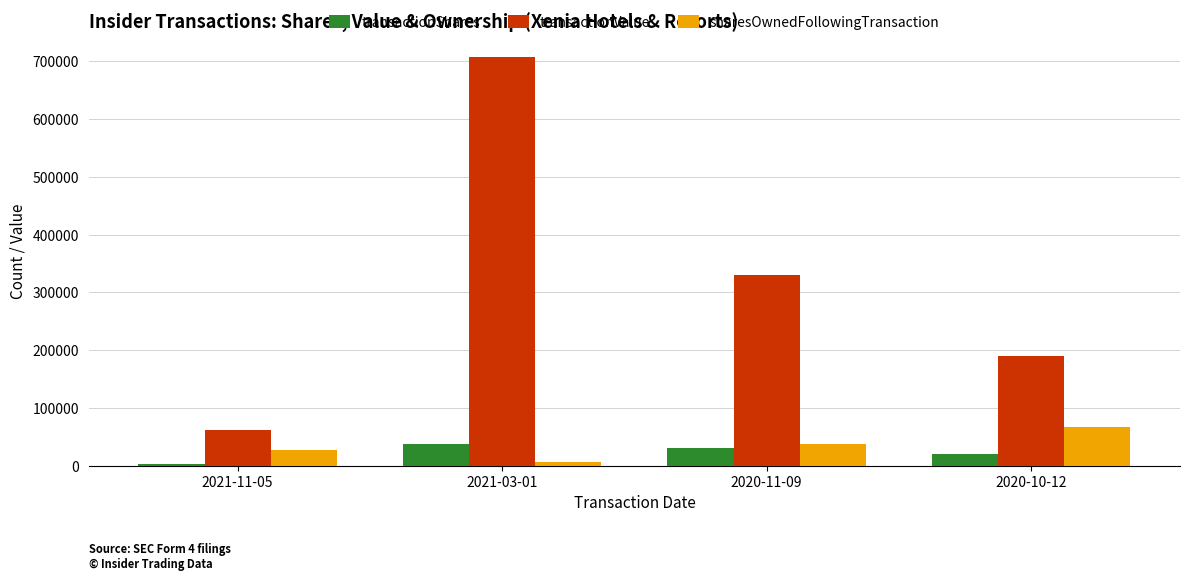

Which series changed the most between 2020-11-09 and 2020-10-12?

transactionValue